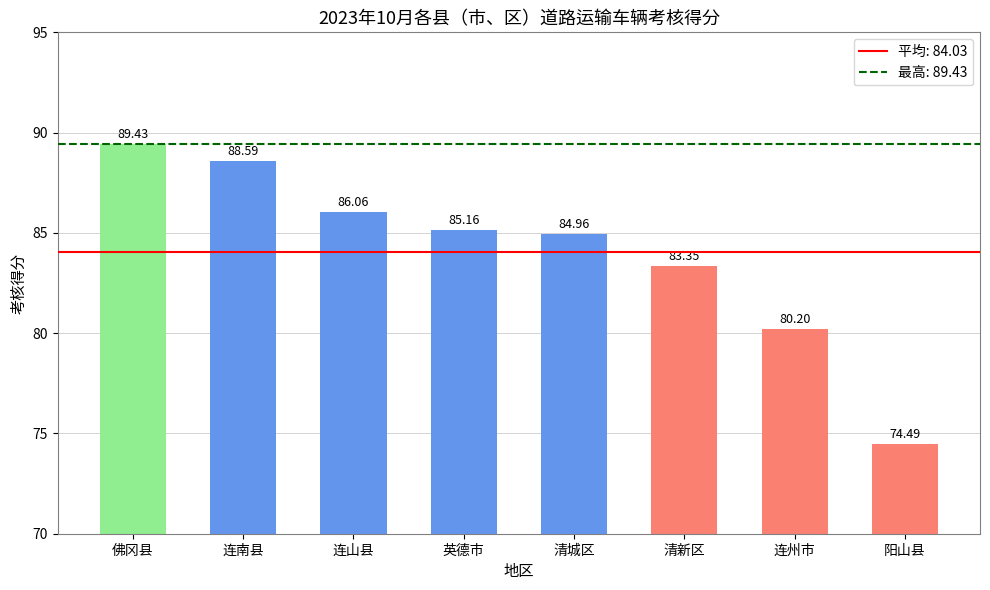

What is the ratio of the value at 连山县 to the value at 英德市?

1.0